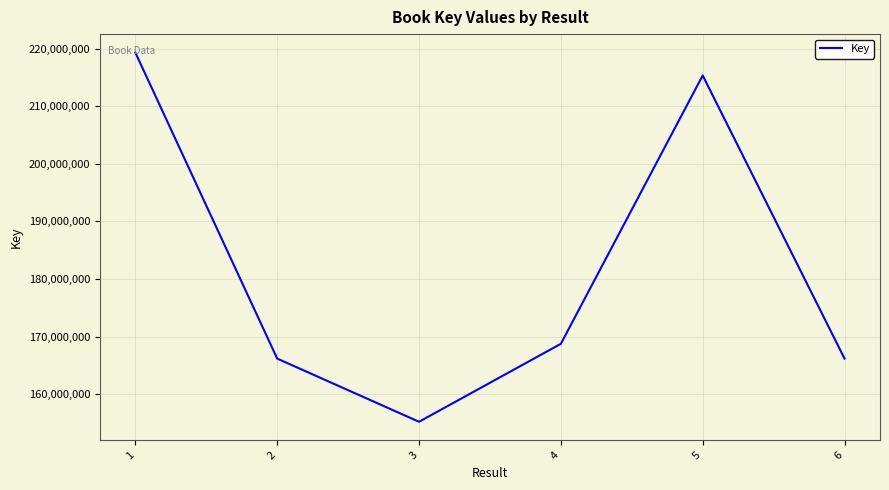

What is the sum of all values?

1090987226